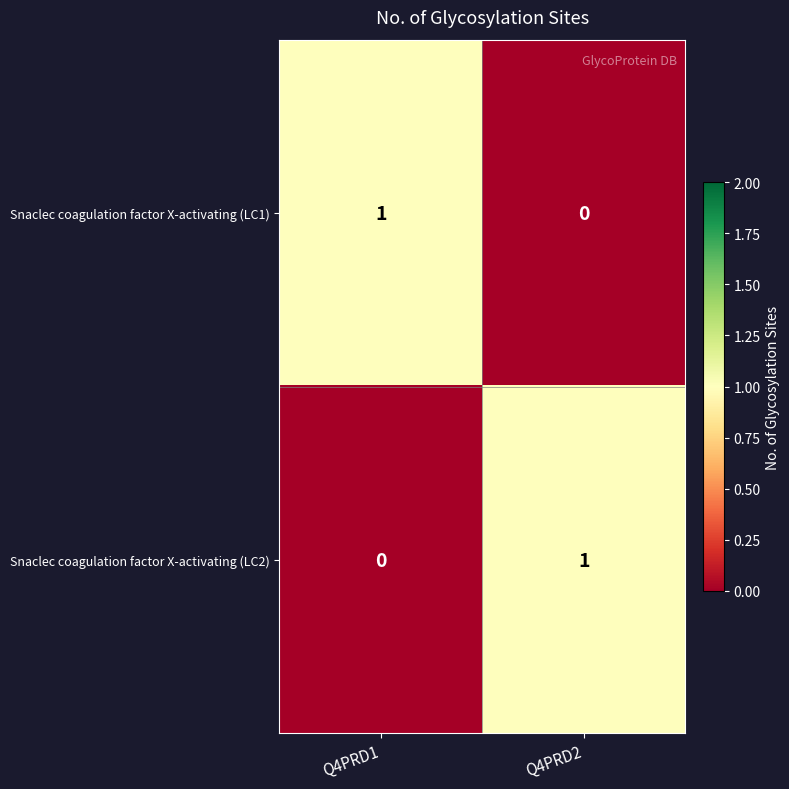

At Q4PRD1, list the series in order from smallest to largest.

Snaclec coagulation factor X-activating (LC2), Snaclec coagulation factor X-activating (LC1)